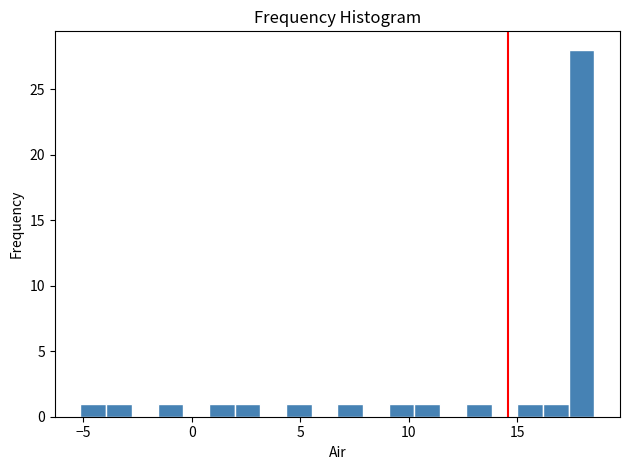

Around what value on the x-axis is the tallest bar? Give the approximate position of its centre, as read against the axis.

18.0